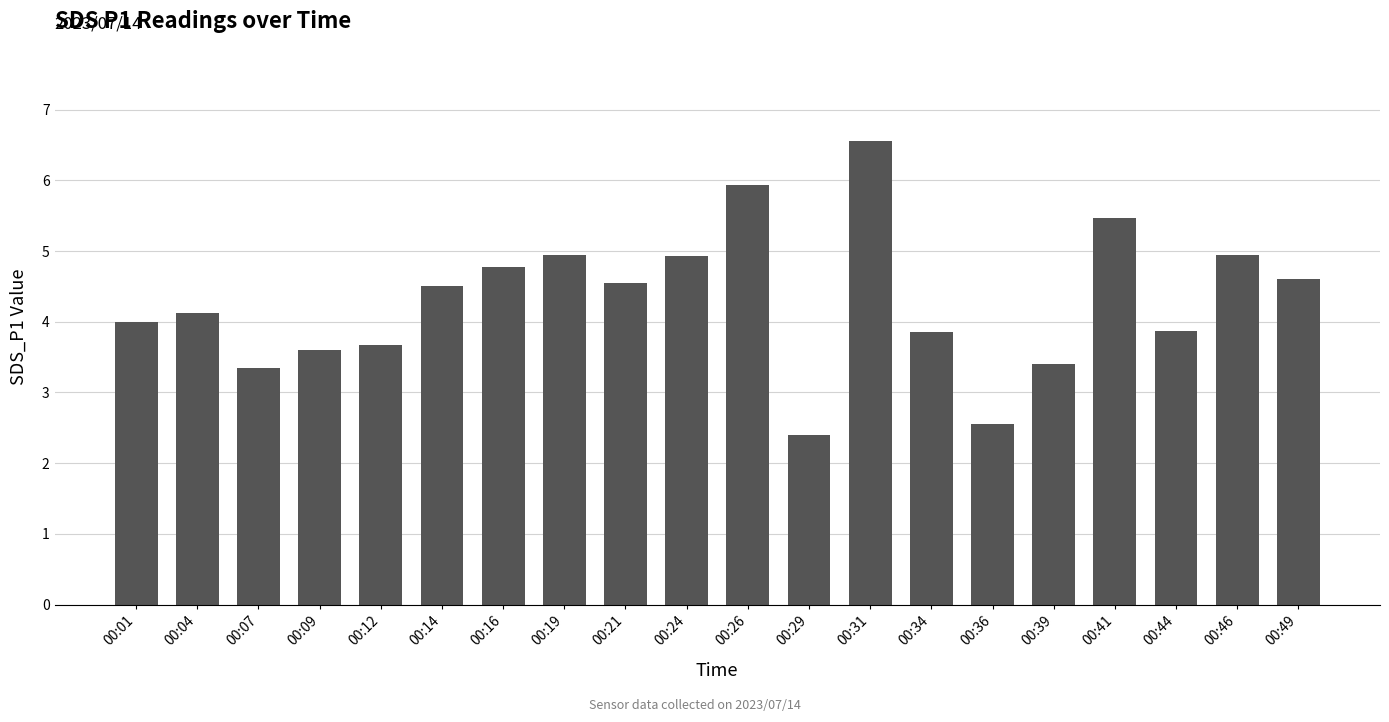

What is the value of the 12th bar from the left?

2.4